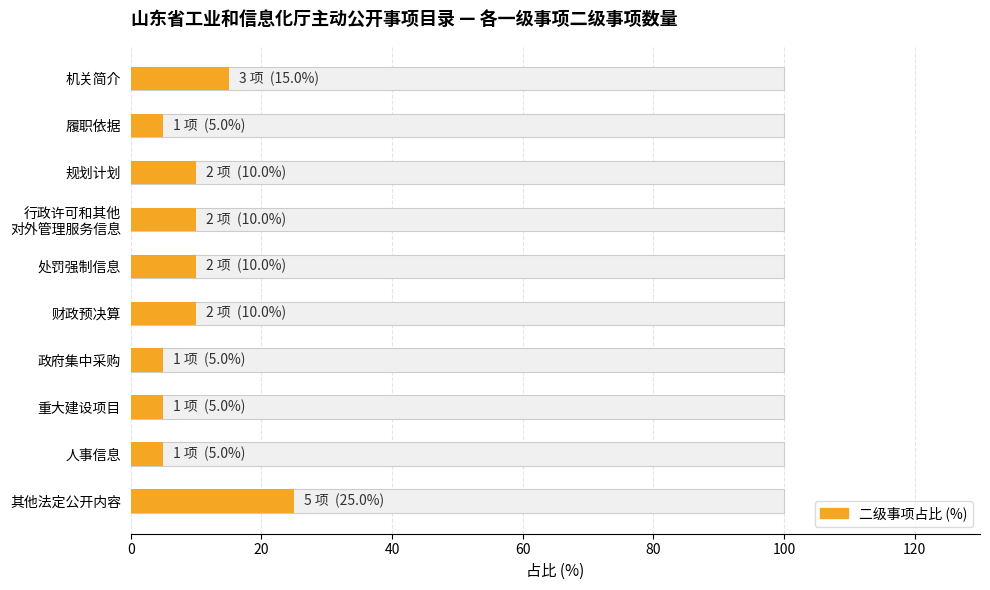

How many data points does each series have?

10